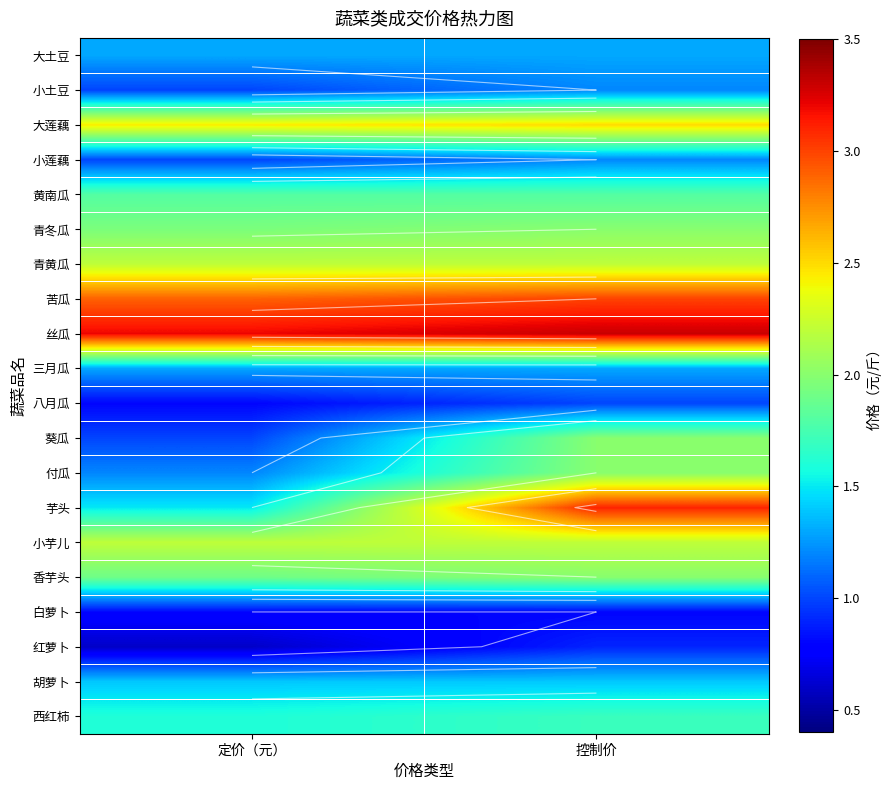

Which series has the largest range (max minus min)?

芋头